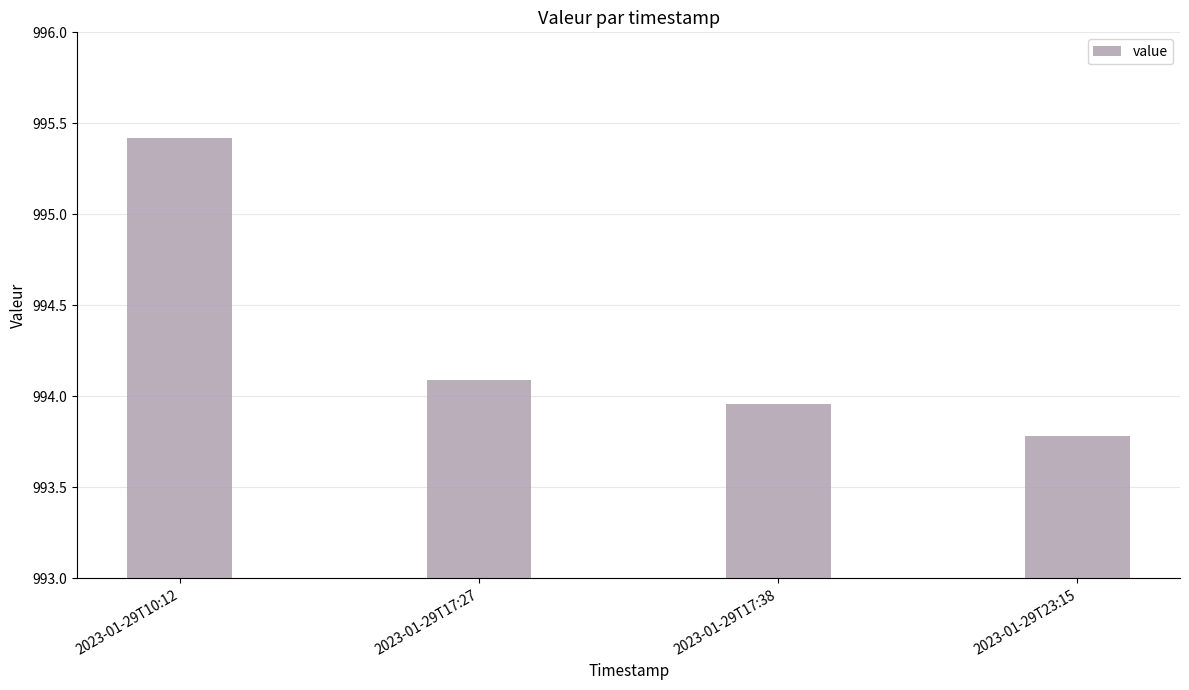

How many values are below 994?

2